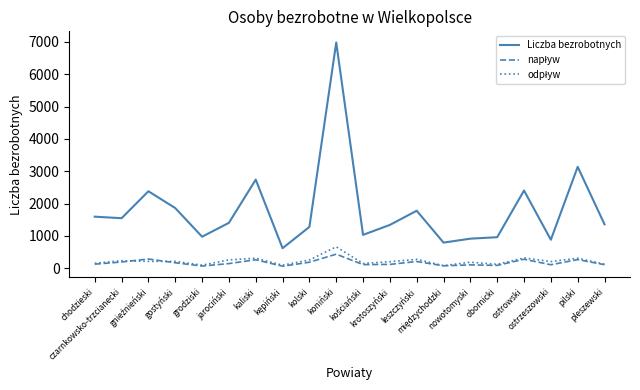

What is the greatest value displayed?

6977